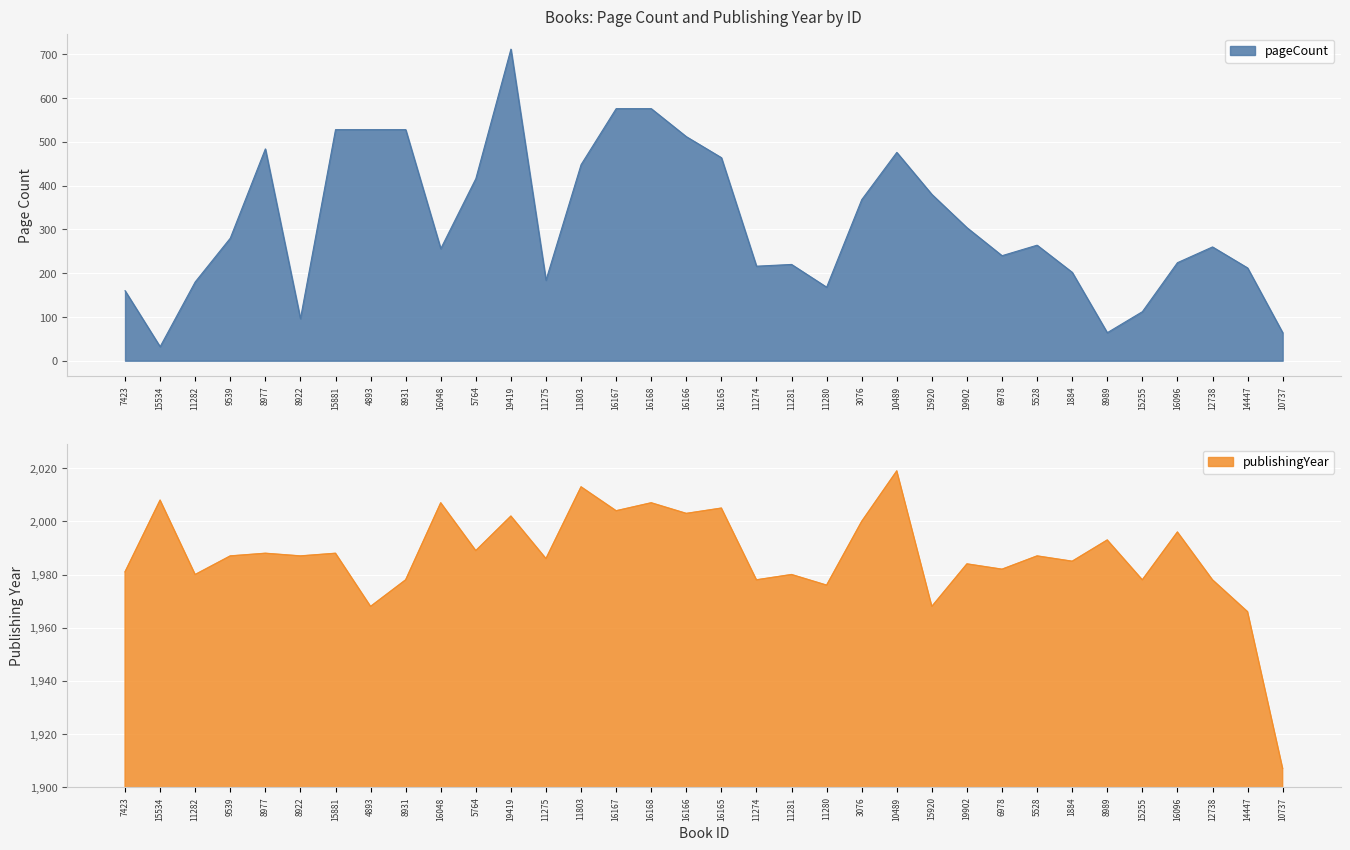

Is the value of publishingYear at 1884 greater than the value of pageCount at 16165?

Yes